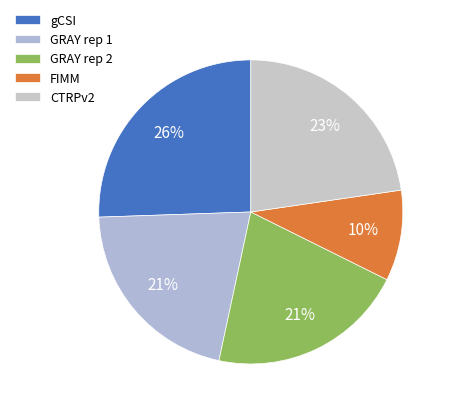

How many slices are in this pie chart?

5